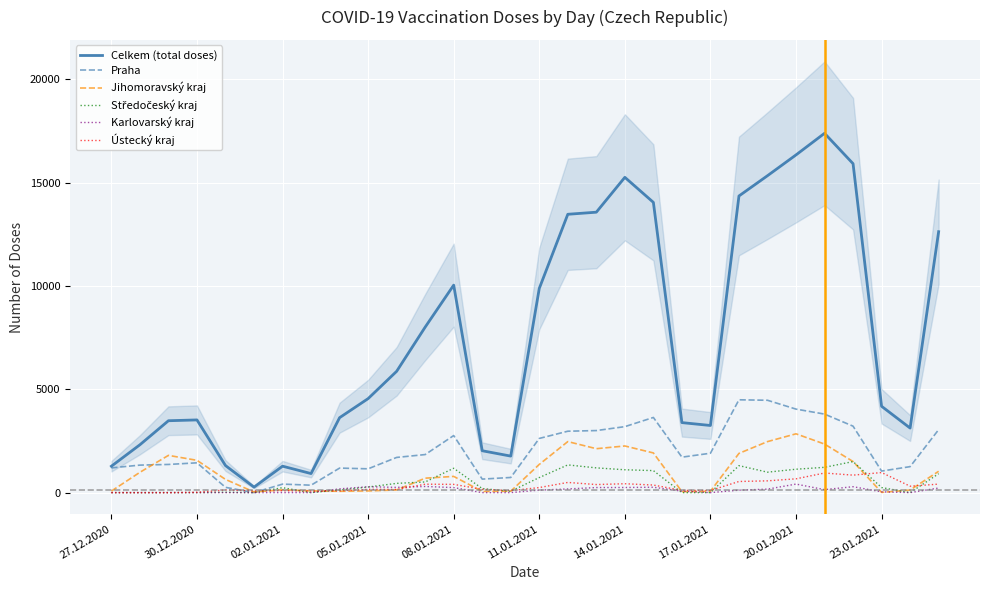

Is it true that Praha equals 1257 at 28?

True